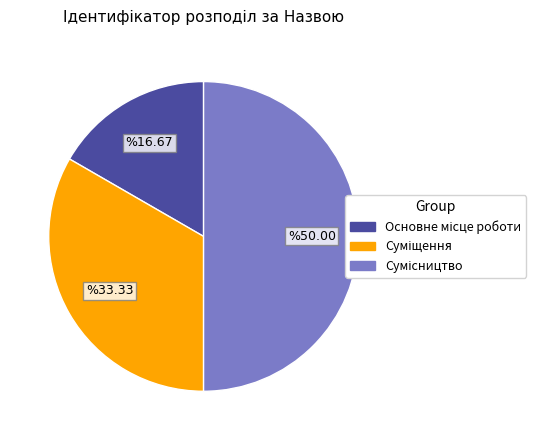

How many segments does this pie chart have?

3